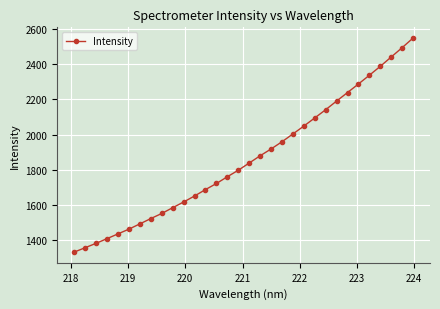

True or false: there are more than 0 points higher than both neighbors.

False